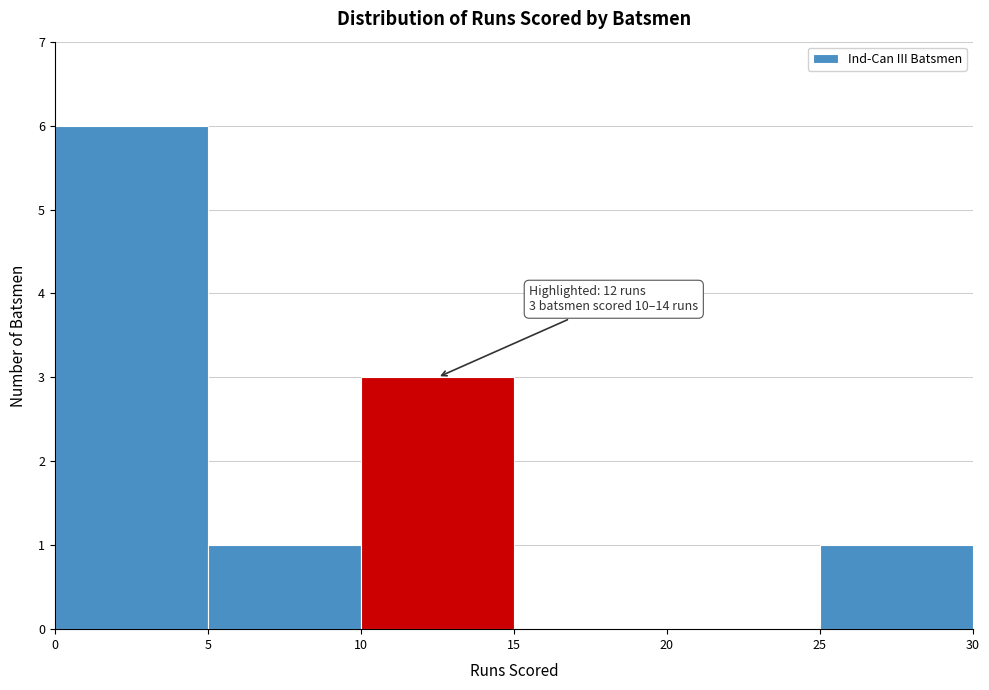

Over which range of the x-axis is the bar tallest?

0 to 5